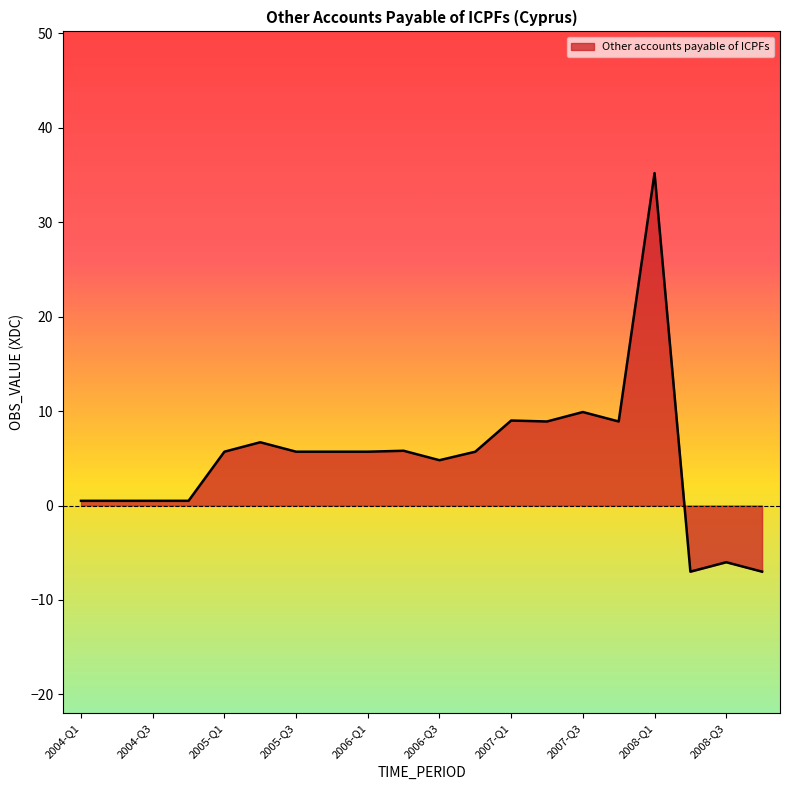

What is the average value?

5.0